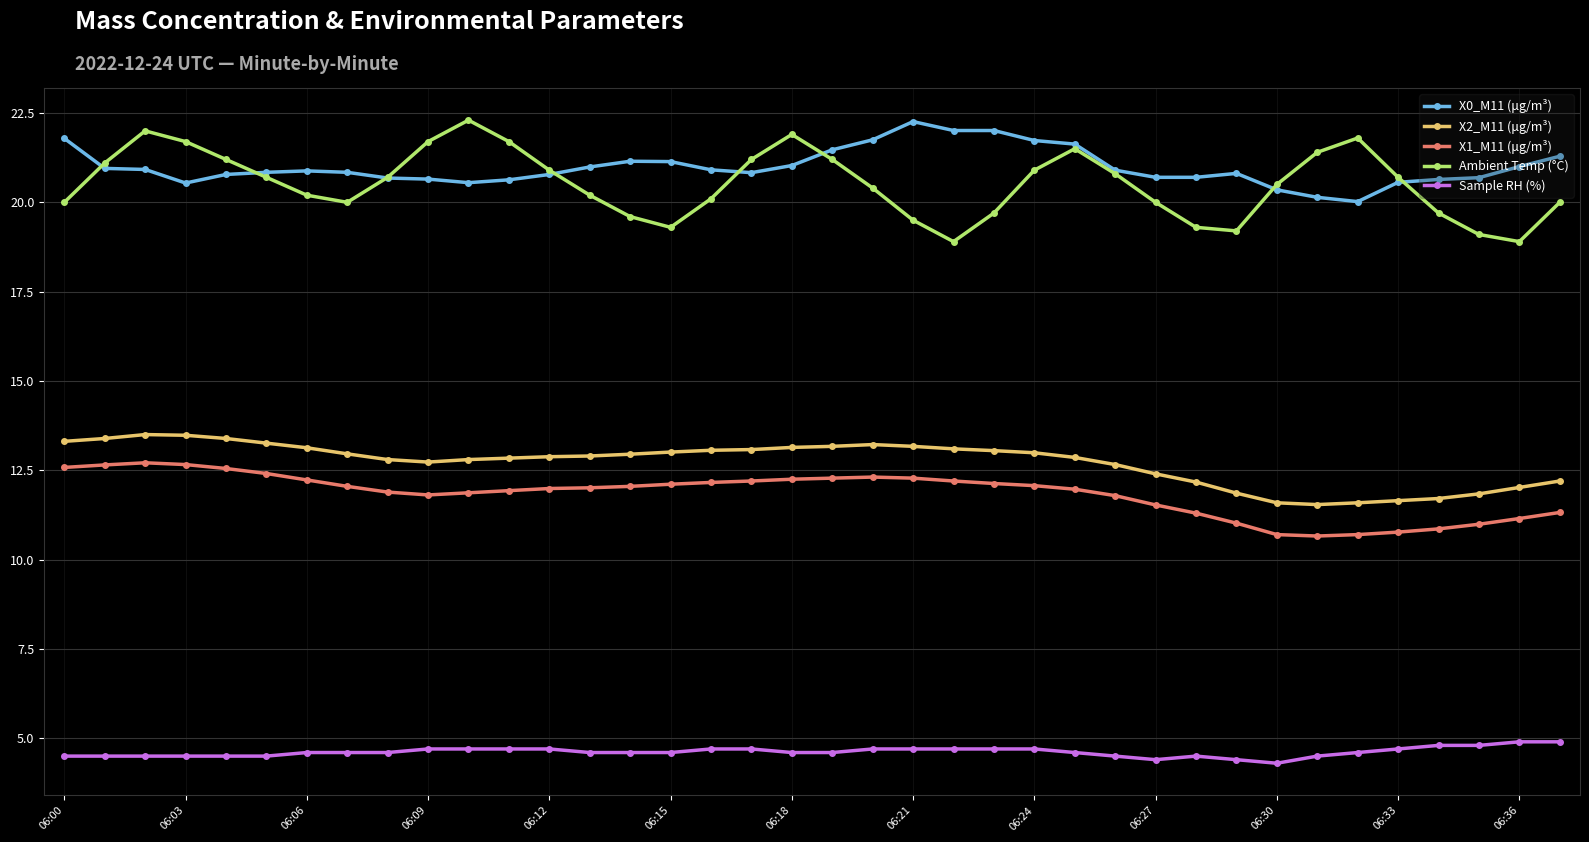

Which series has the largest range (max minus min)?

Ambient Temp (°C)